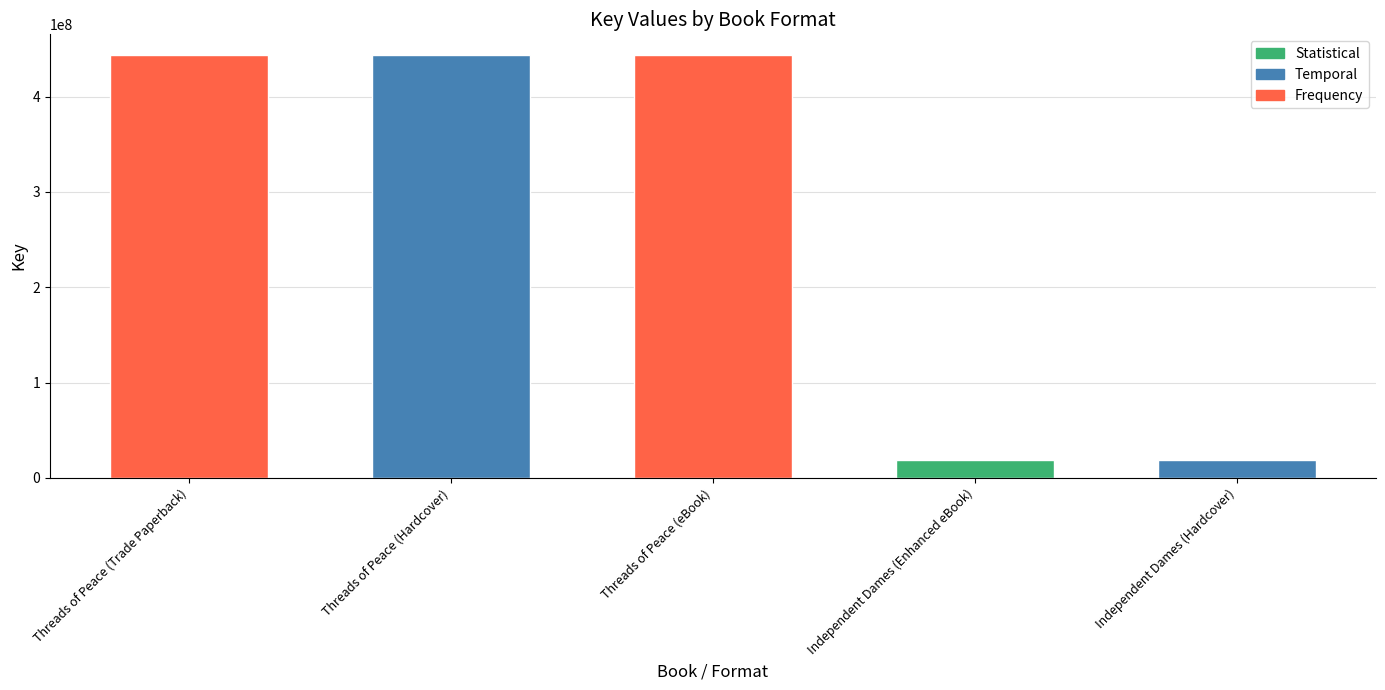

Where is the data nearest to the value 231254267?

Independent Dames (Enhanced eBook)